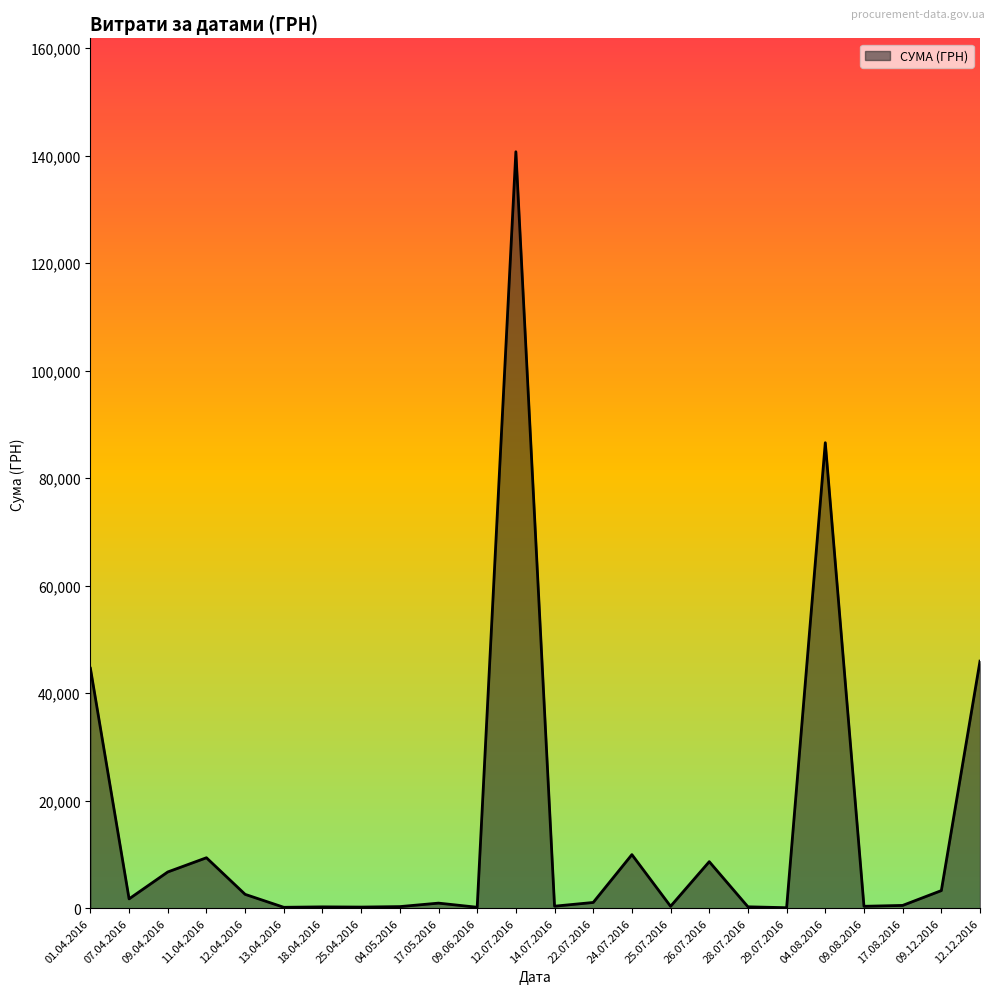

Does the chart have visible grid lines?

No